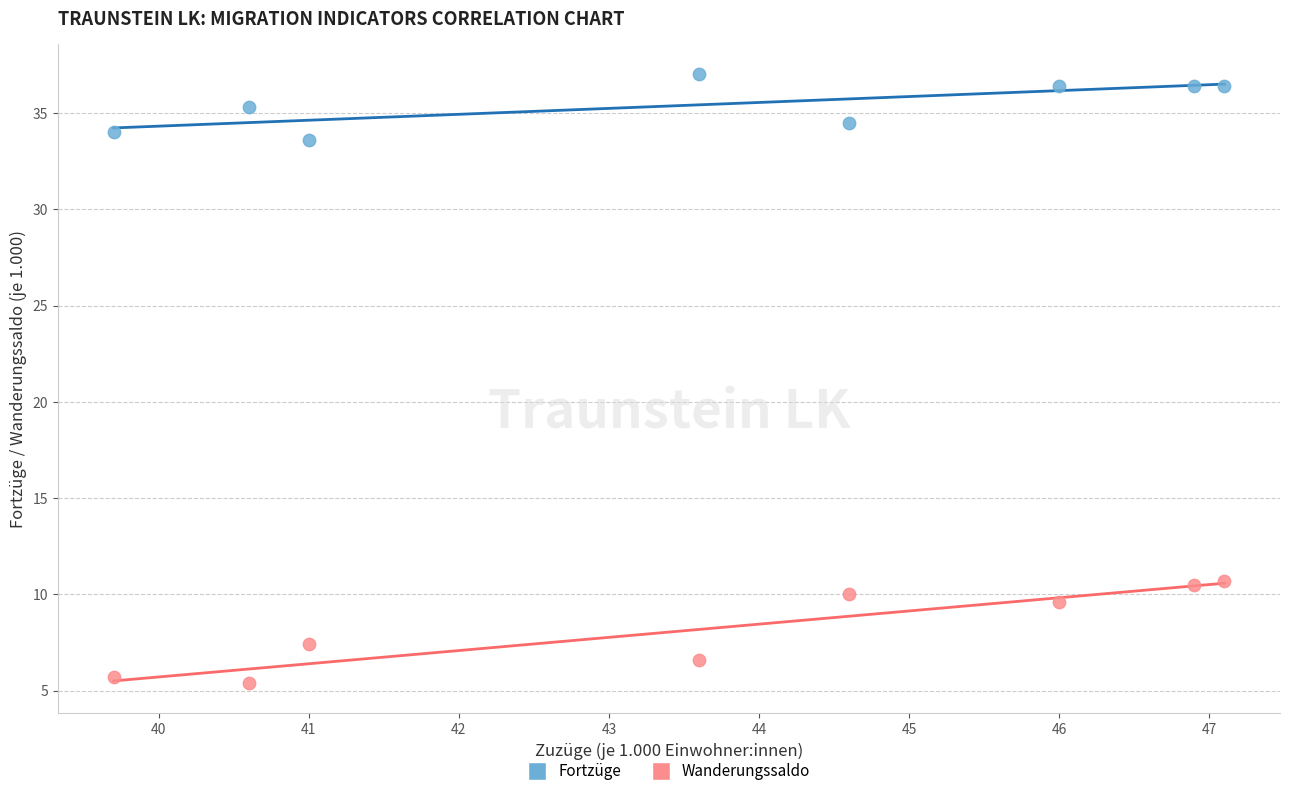

Which series contains the highest Y value?

Fortzüge